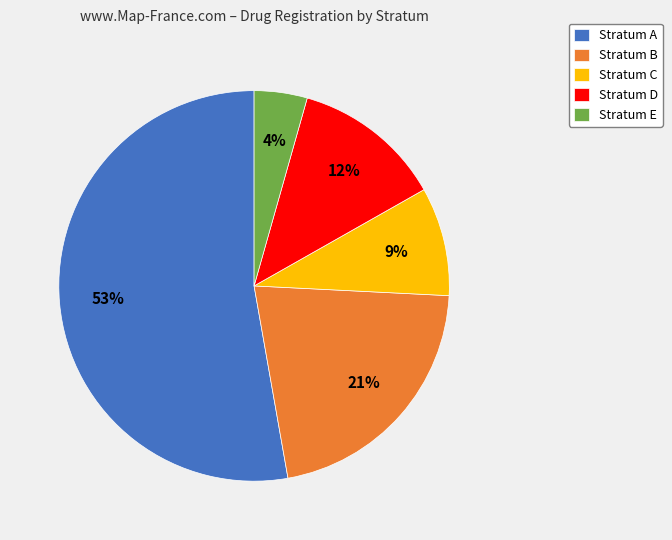

Is there a majority slice in this chart?

Yes